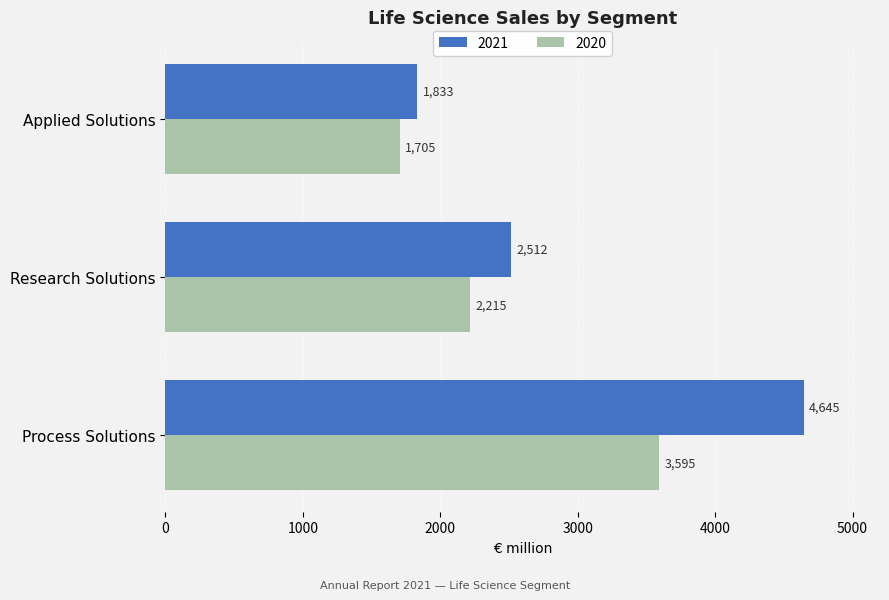

What is the sum of the 2021 values at Applied Solutions and Research Solutions?

4345